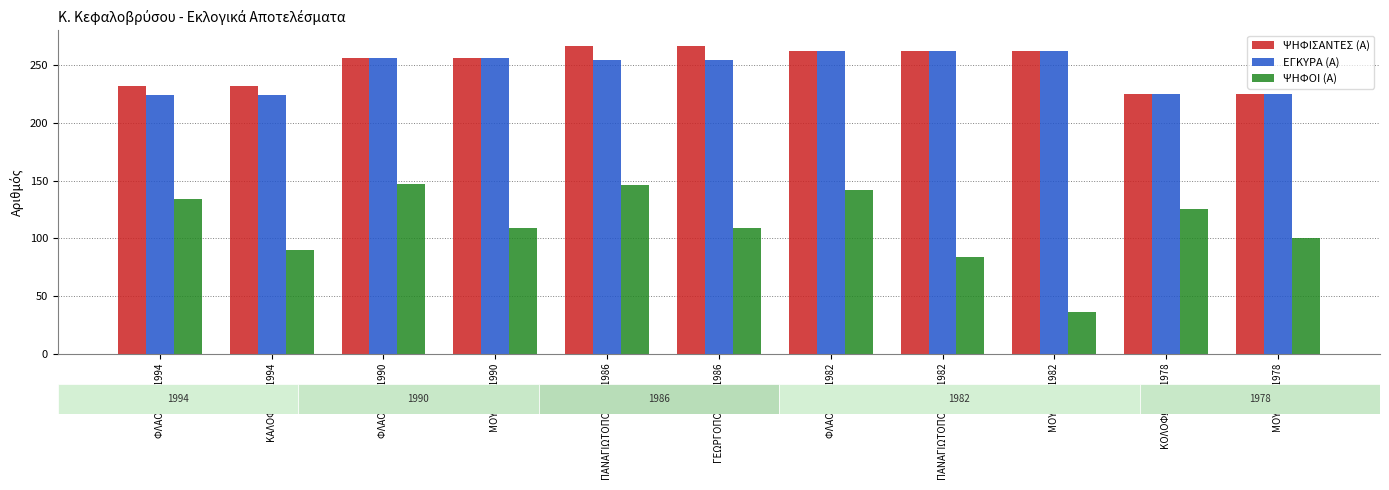

What are all the series names shown in the legend?

ΨΗΦΙΣΑΝΤΕΣ (Α), ΕΓΚΥΡΑ (Α), ΨΗΦΟΙ (Α)